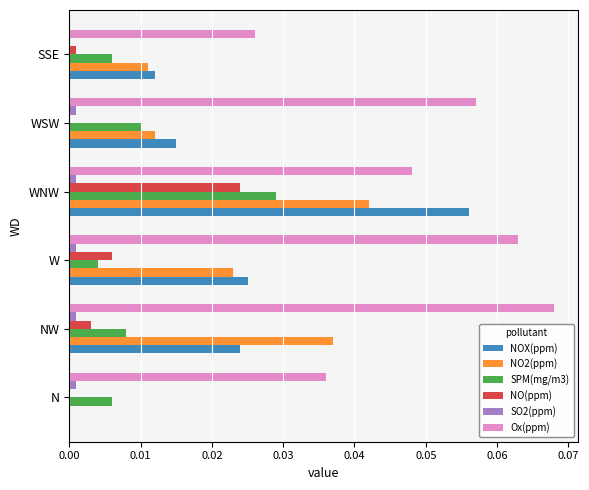

At which category is the sum across all series the highest?

WNW